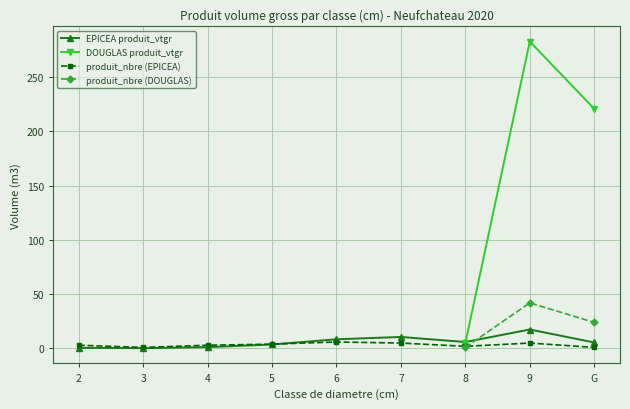

True or false: EPICEA produit_vtgr has a value of 6.0 at 8.

True